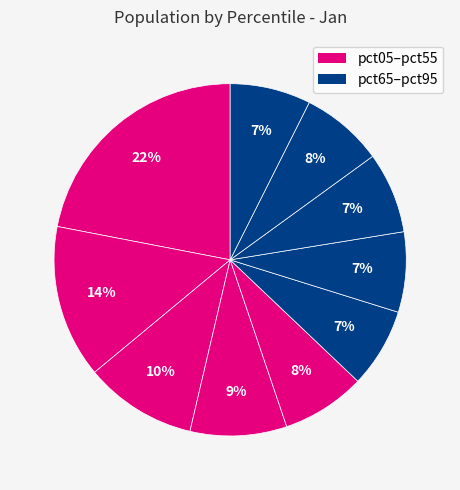

Count the number of slices in the pie.

10